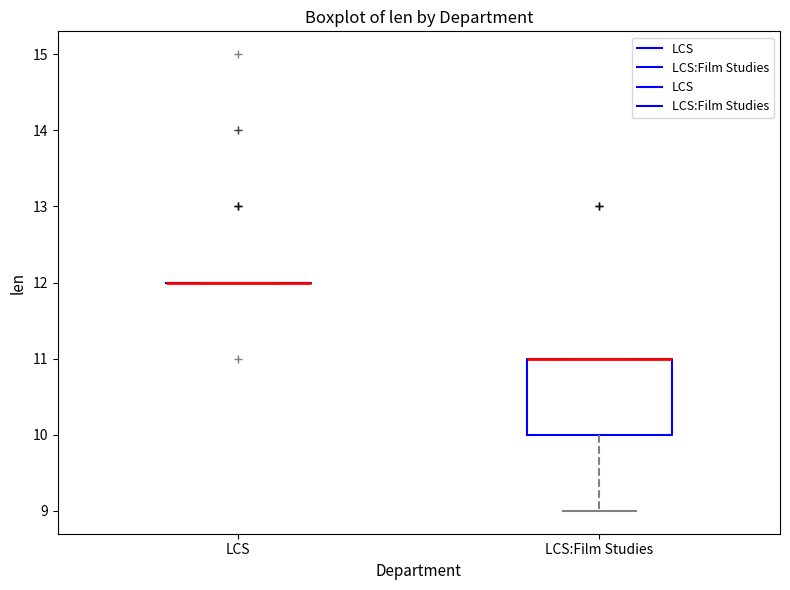

Which box is the tallest, from its lower edge to its upper edge?

LCS:Film Studies